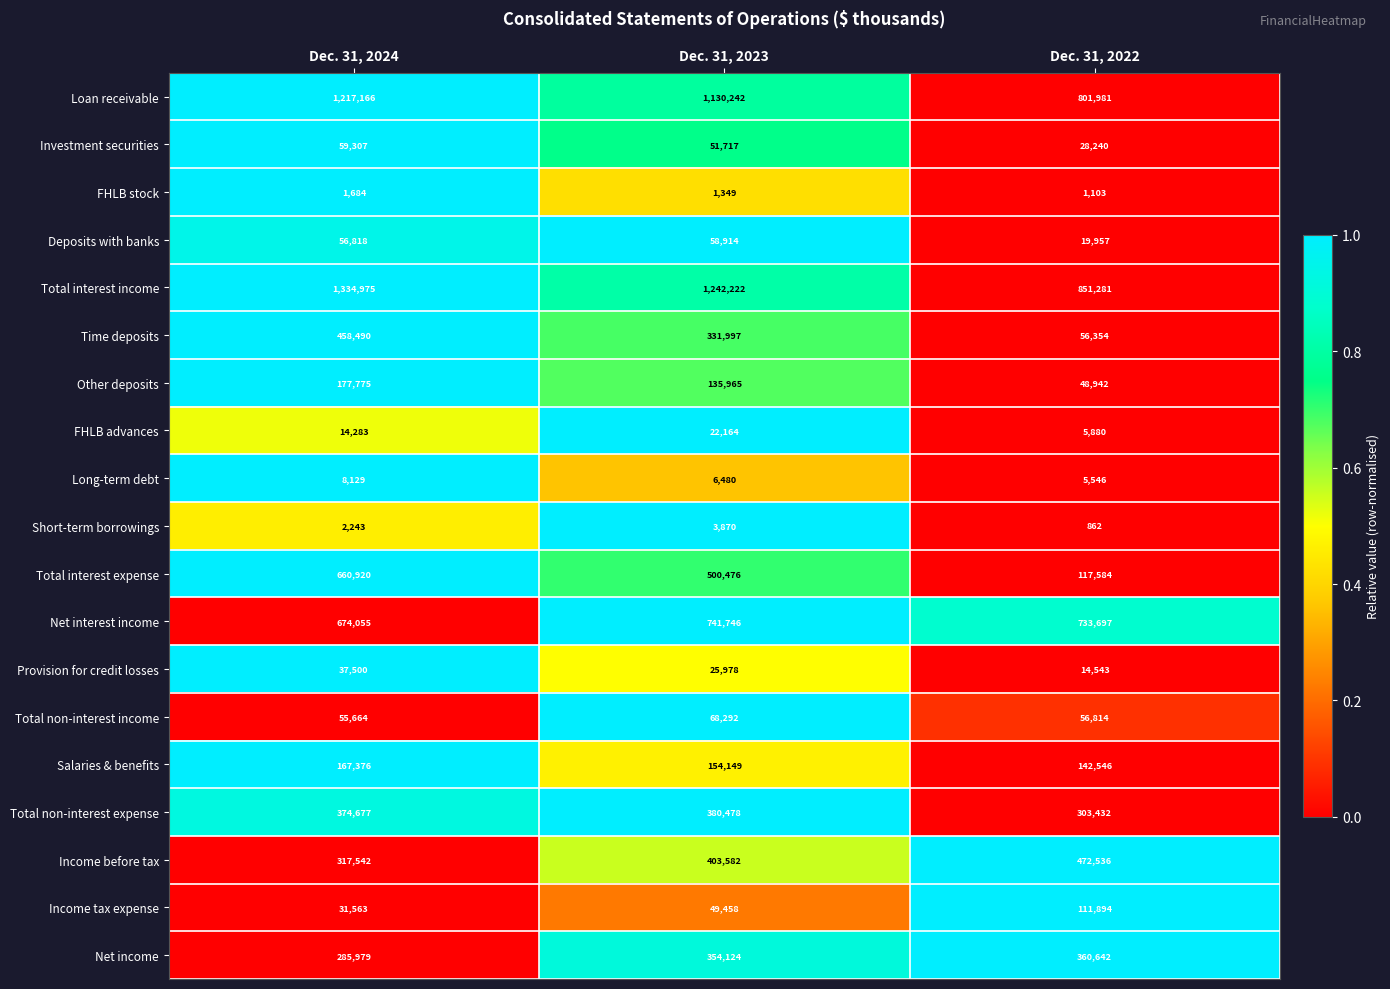

Is it true that Provision for credit losses equals 37500 at Dec. 31, 2024?

True